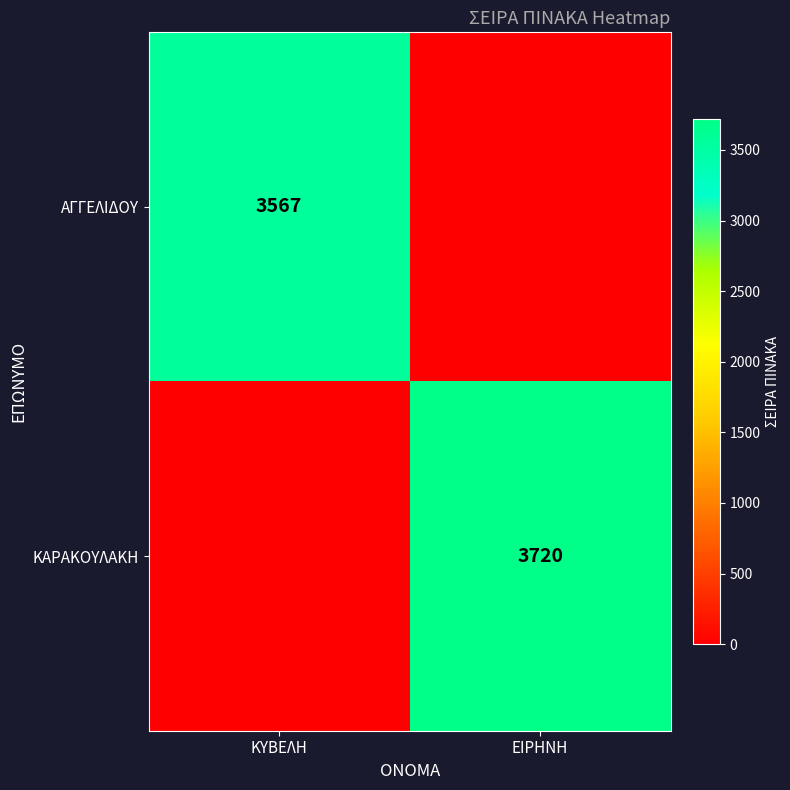

True or false: ΚΑΡΑΚΟΥΛΑΚΗ has a value of 1583 at ΕΙΡΗΝΗ.

False